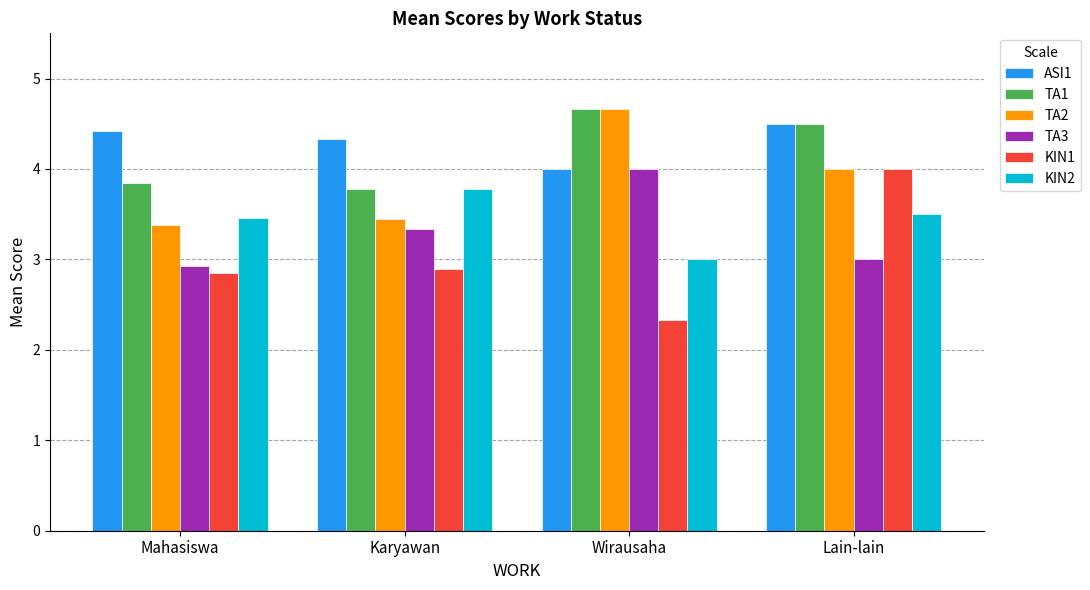

The TA1 series shows 8.2 at Wirausaha. True or false?

False